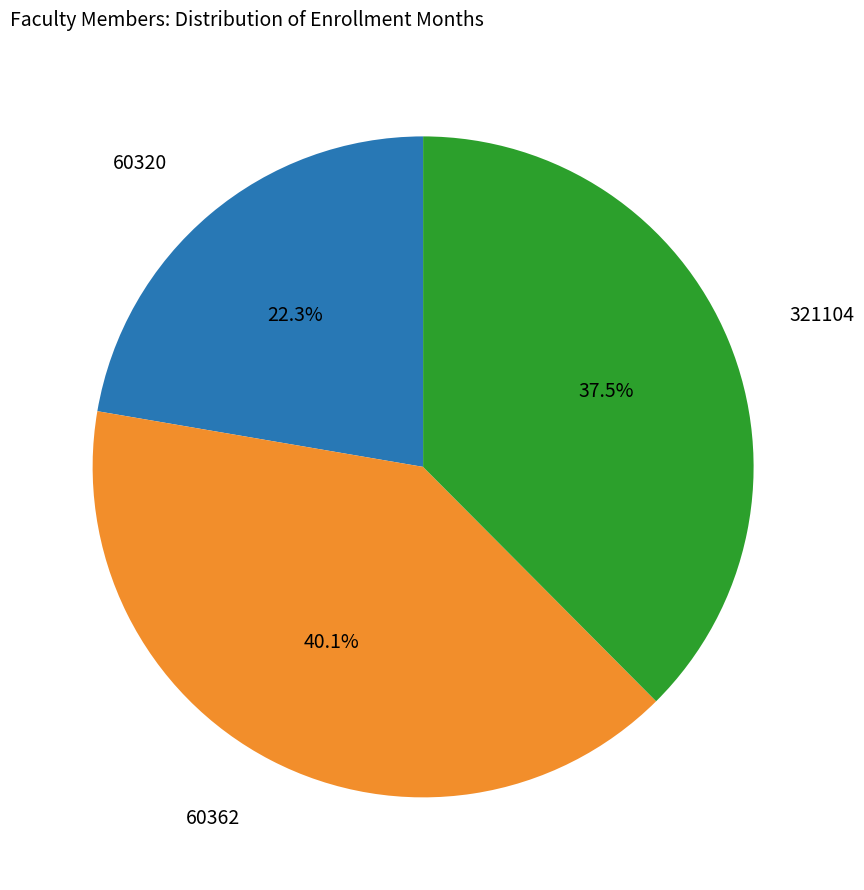

Is it true that 60362 is 55% of the pie?

False